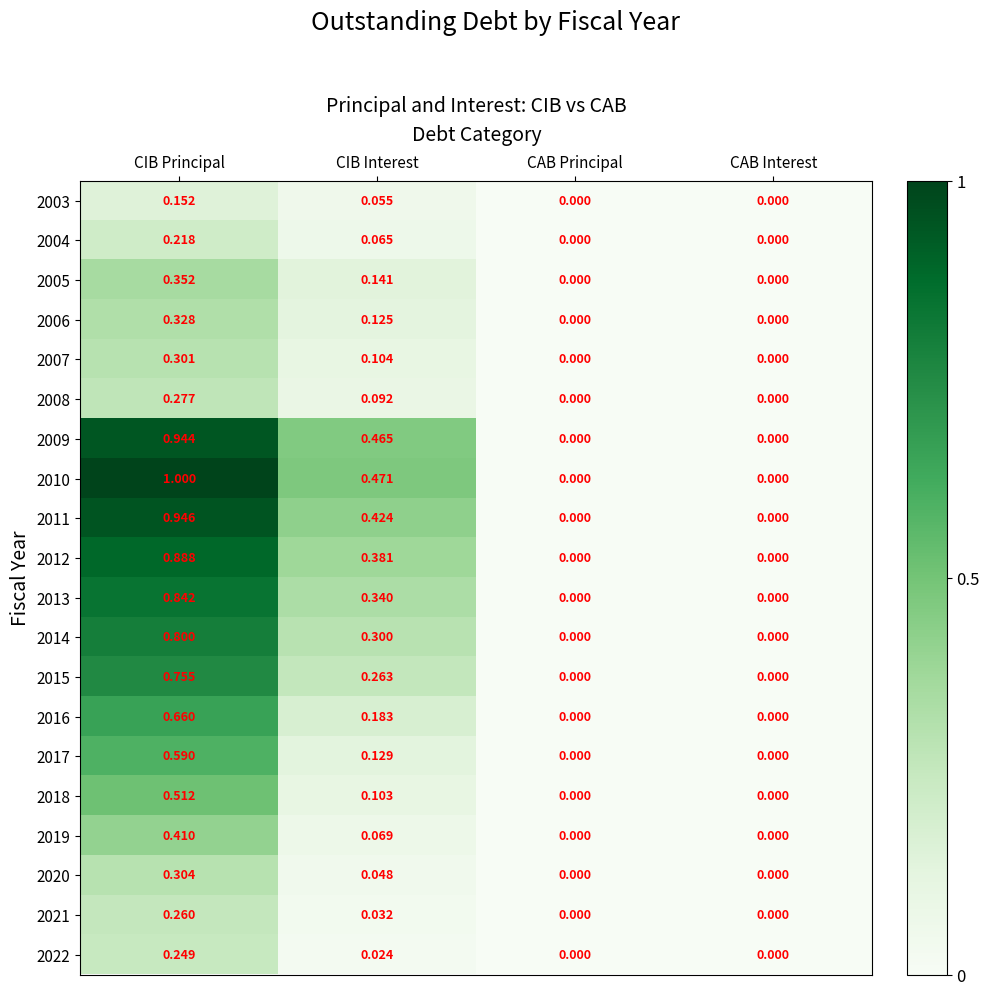

At which category does the chart reach its peak across all series?

CIB Principal